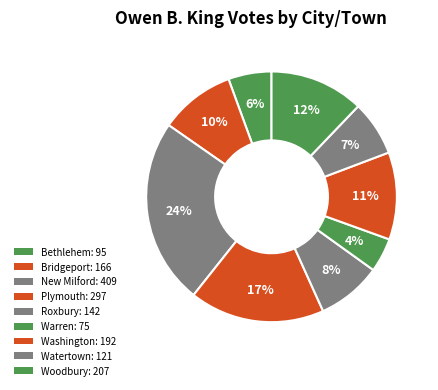

To the nearest percent, what is the combined percentage of Washington and Warren?

16%